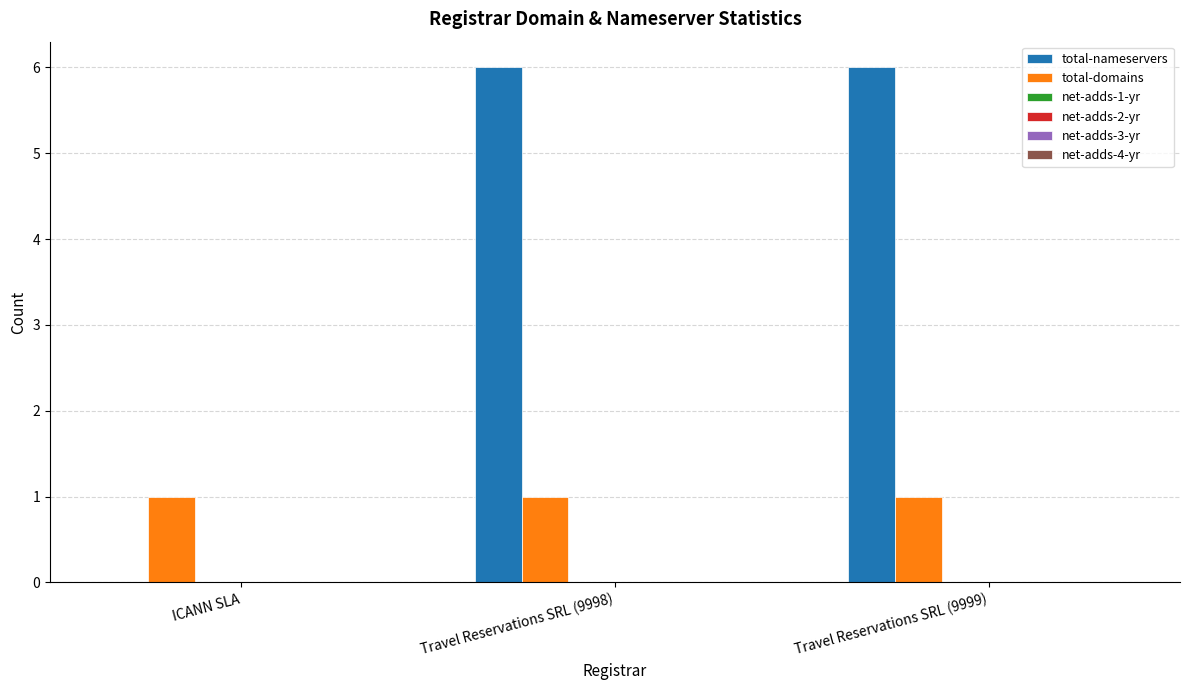

Which series has the largest total across all categories?

total-nameservers